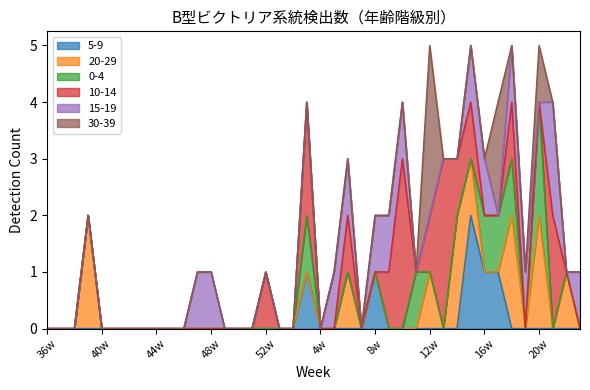

Rank the series by their maximum value, from lowest to highest.

5-9, 20-29, 0-4, 15-19, 10-14, 30-39